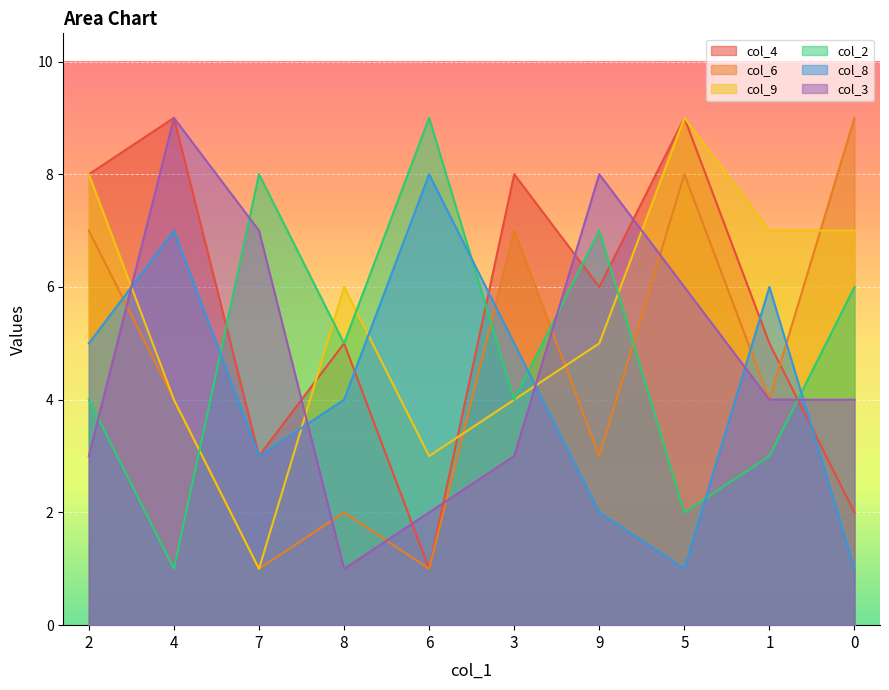

After their last crossing, which series has the higher values: col_8 or col_4?

col_4